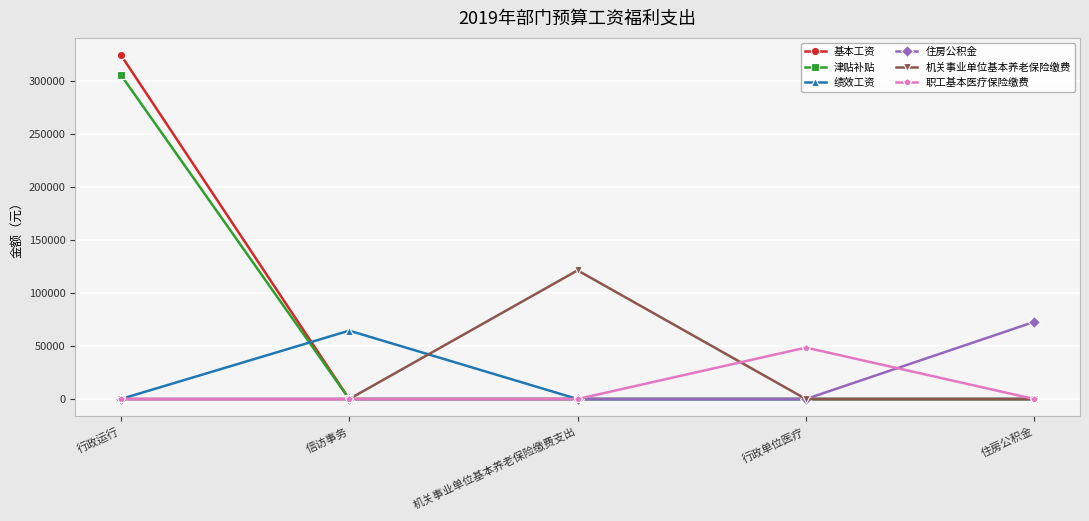

What is the sum of the 绩效工资 values at 信访事务 and 行政运行?

64440.0